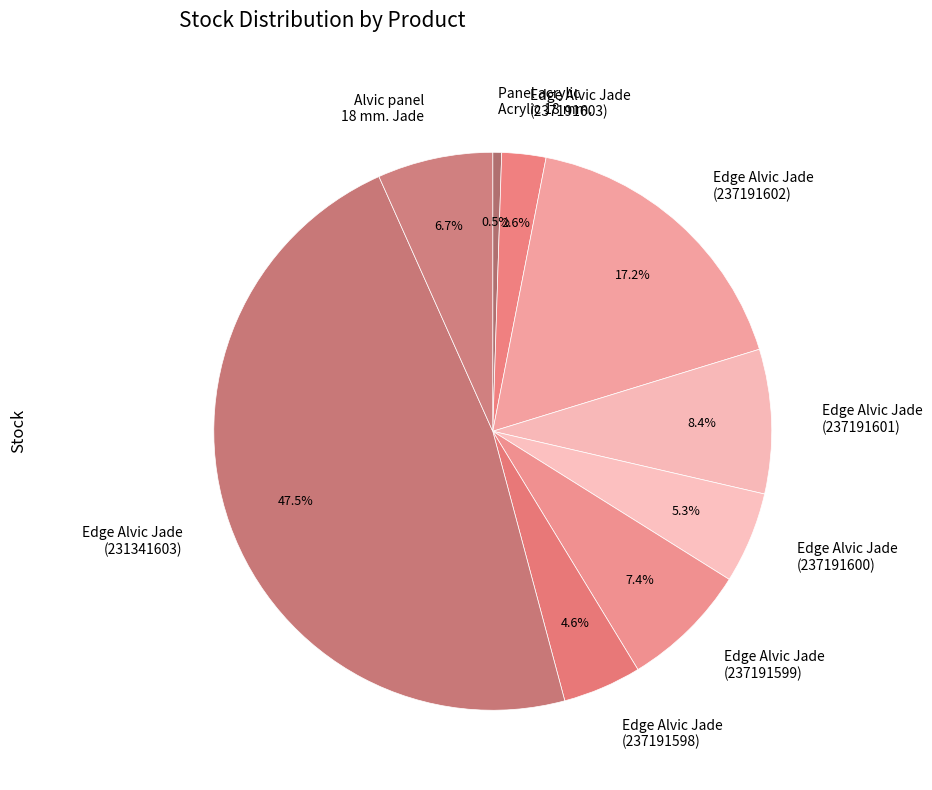

Between Edge Alvic Jade (237191600) and Edge Alvic Jade (237191599), which is larger?

Edge Alvic Jade (237191599)